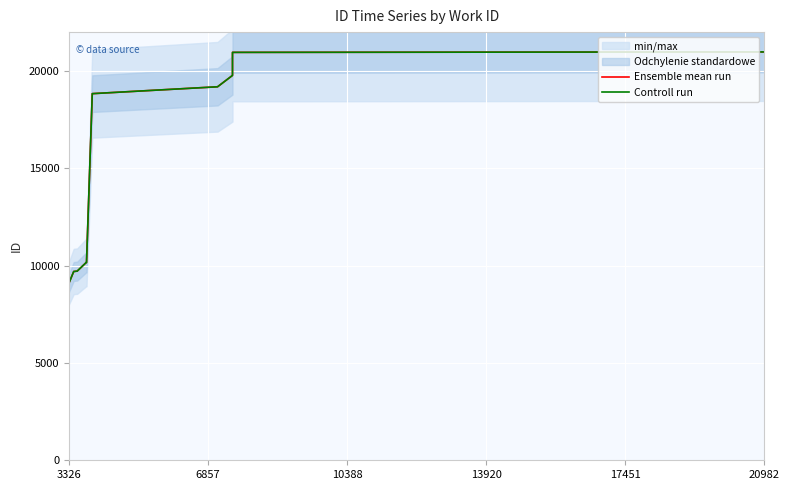

True or false: Ensemble mean run has more than 2 points higher than both neighbors.

False